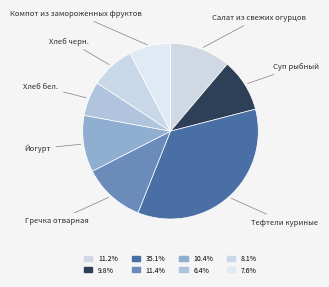

Does Хлеб черн. account for over 50% of the chart?

No